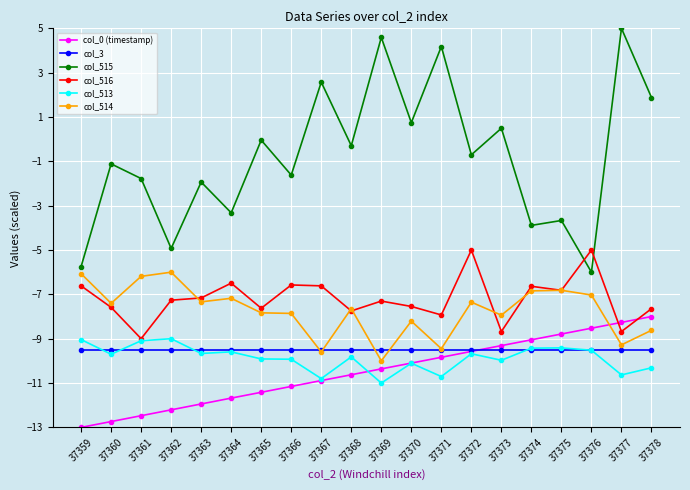

Is it true that col_516 equals -1.2 at 37372?

False